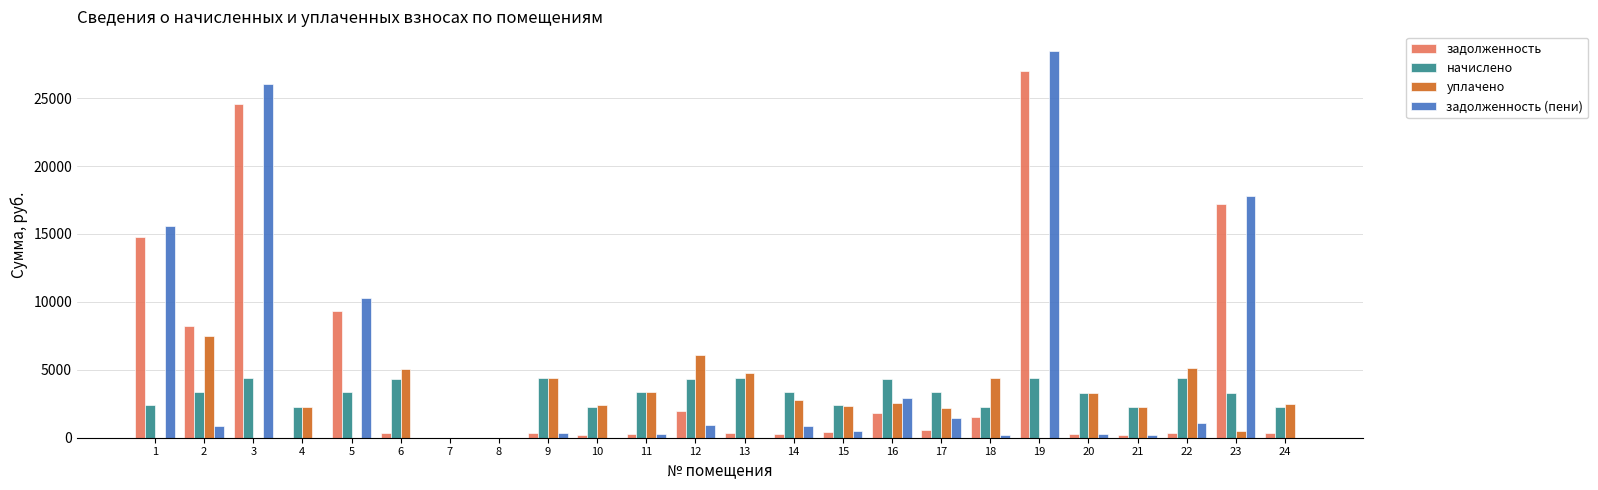

The value of задолженность (пени) at 24 is 0.0. True or false?

True